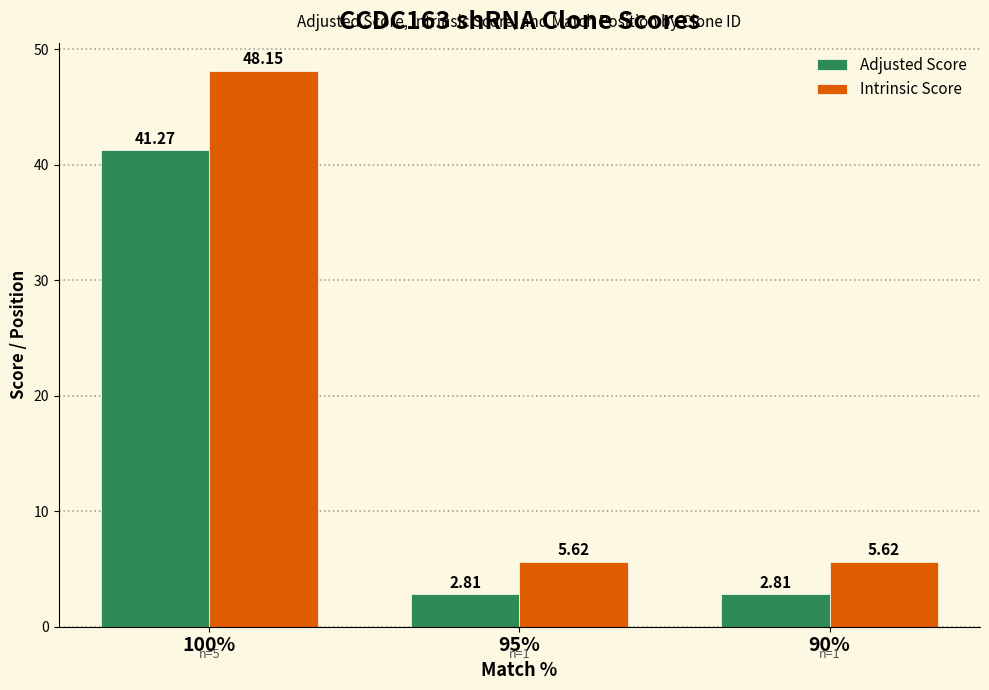

Between 100% and 95%, which series saw the biggest shift?

Intrinsic Score